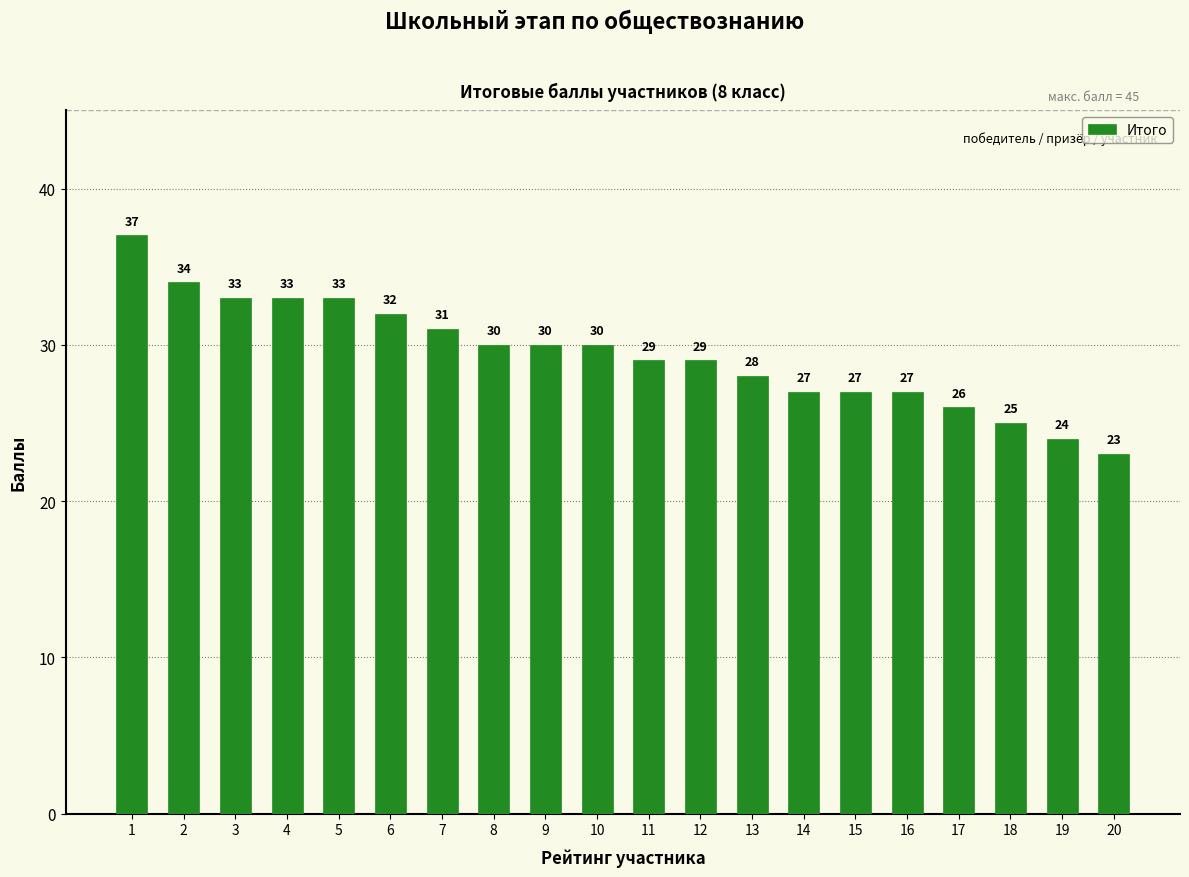

What is the sum of all values?

588